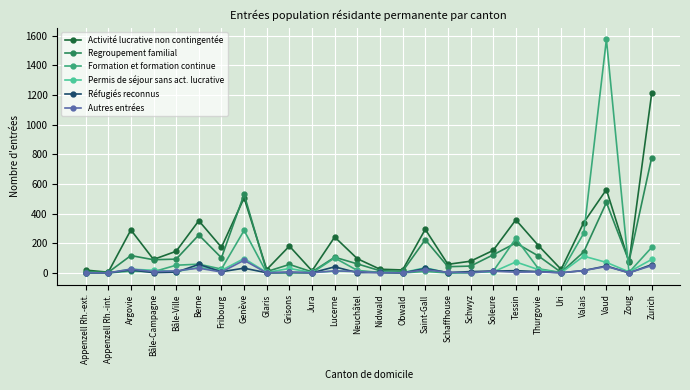

Count the number of data series in this chart.

6